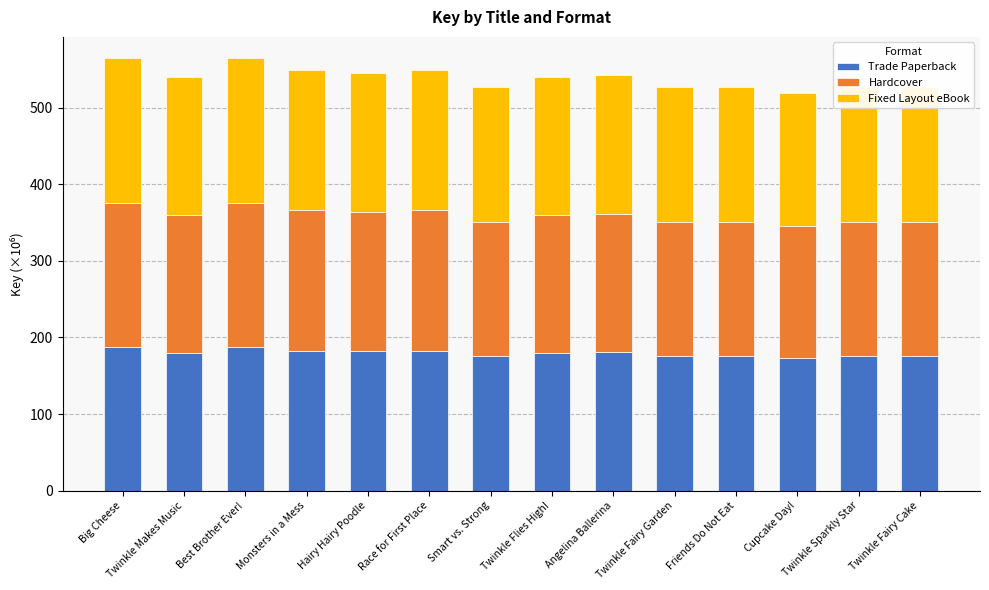

What is the total value across all series at Friends Do Not Eat?

526.6